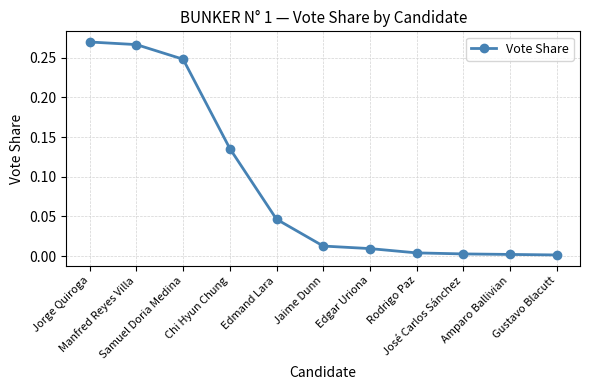

Count the number of categories in the chart.

11